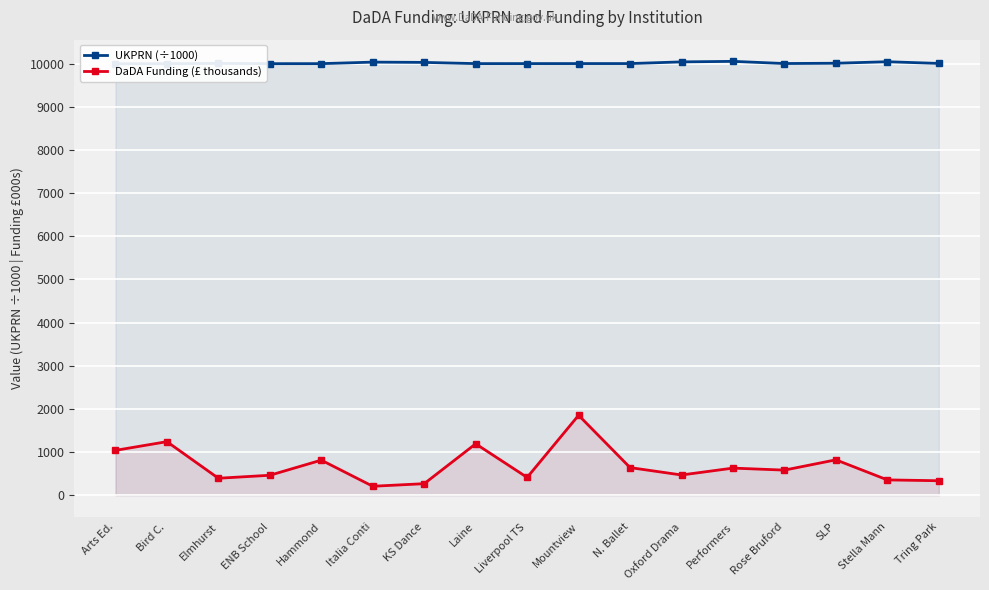

What is the highest value of the DaDA Funding (£ thousands) series?

1852.8